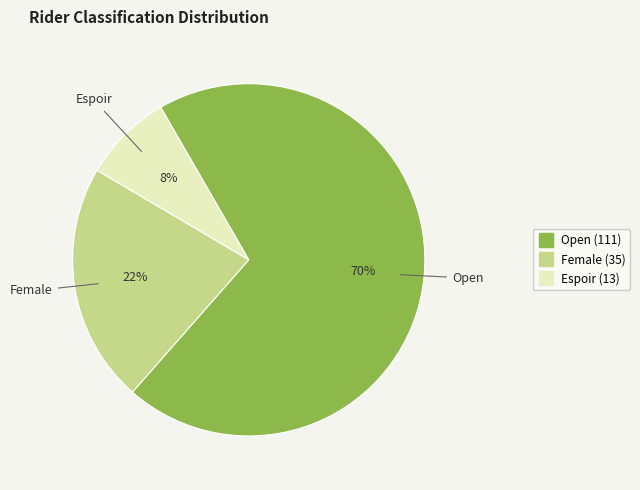

Which slice is the smallest?

Espoir